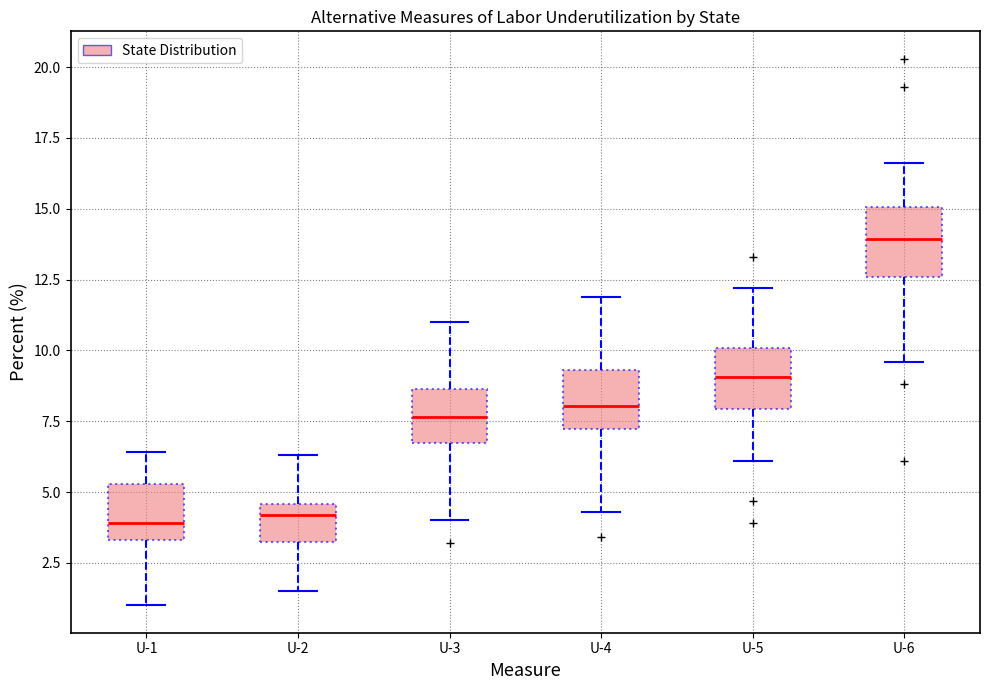

Where is the upper edge of the box for U-6 on the y-axis? The values are not printed on the chart, so give them approximately, as read against the axis.

15.0